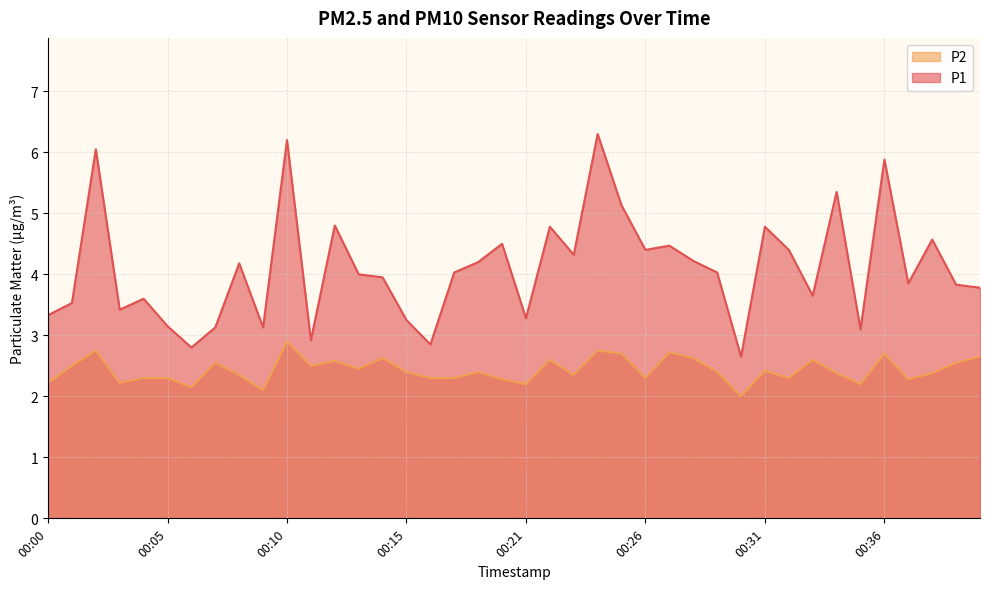

What is the sum of the P2 values at 00:39 and 00:20?

4.8